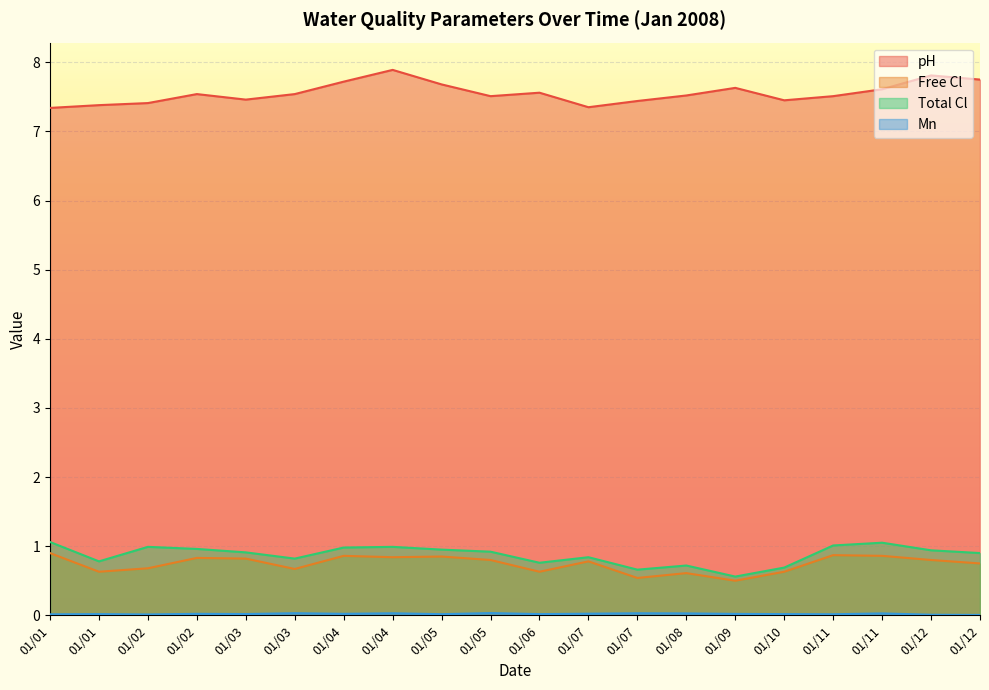

What is the spread (max minus min) of values at 01/03?

7.4